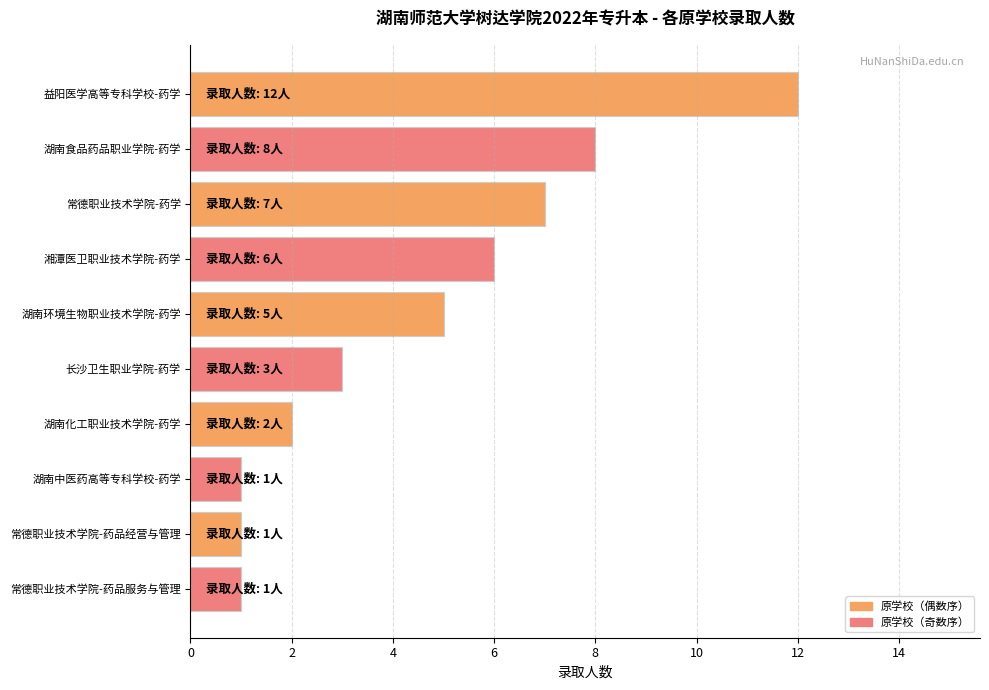

Reading top to bottom, extract all data points from this chart.

益阳医学高等专科学校-药学=12	湖南食品药品职业学院-药学=8	常德职业技术学院-药学=7	湘潭医卫职业技术学院-药学=6	湖南环境生物职业技术学院-药学=5	长沙卫生职业学院-药学=3	湖南化工职业技术学院-药学=2	湖南中医药高等专科学校-药学=1	常德职业技术学院-药品经营与管理=1	常德职业技术学院-药品服务与管理=1